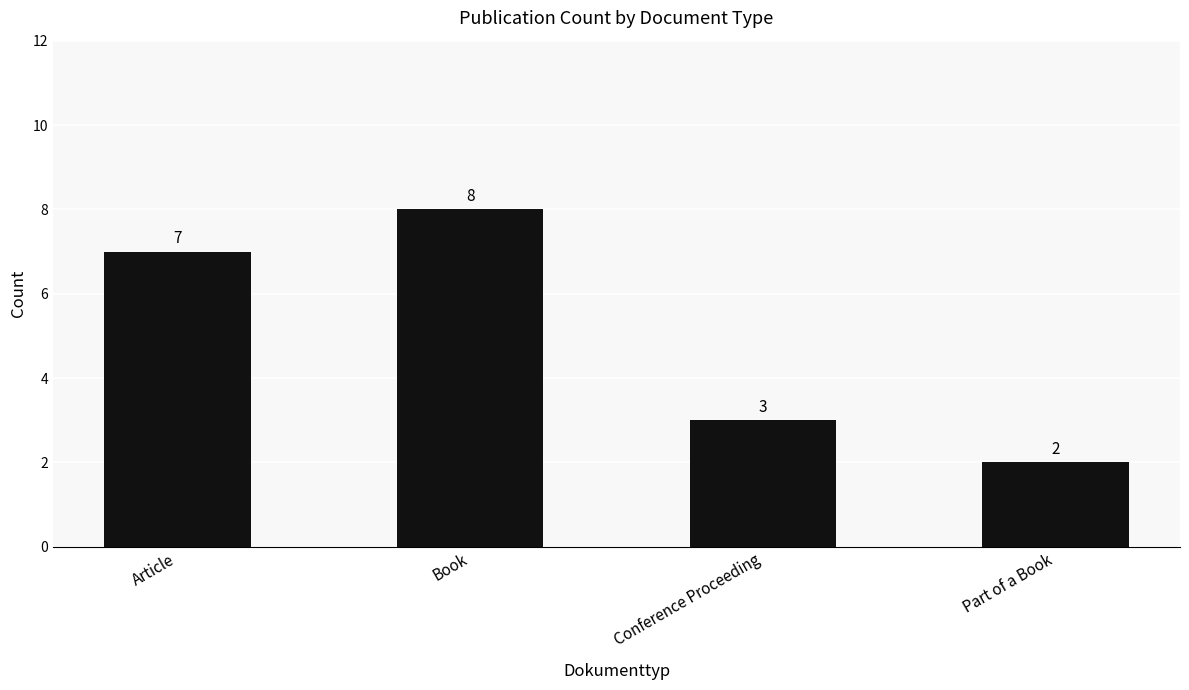

True or false: the data shows 7 at Article.

True